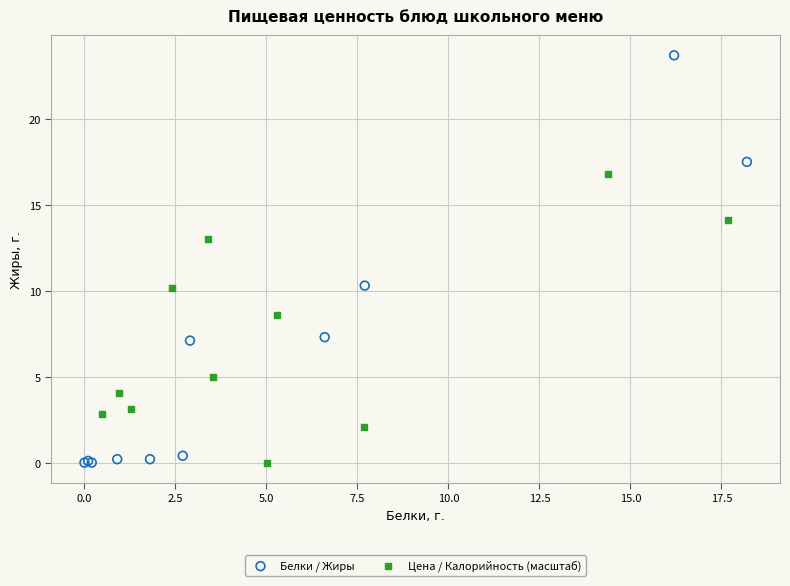

Which series has the widest spread of Y values?

Белки / Жиры